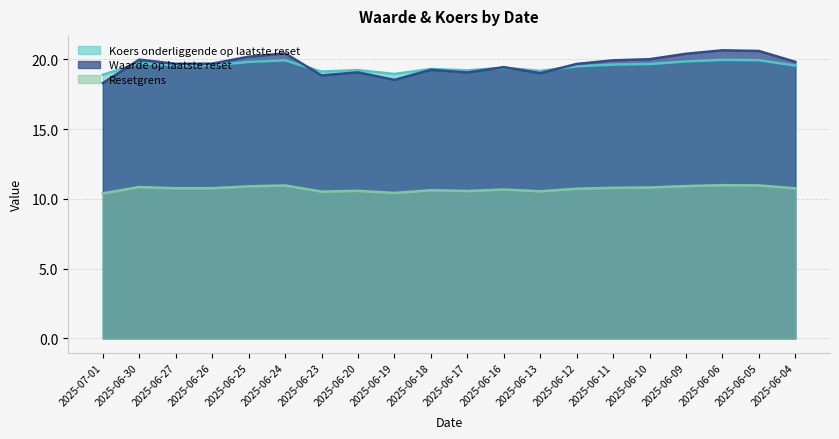

At how many categories does at least one series exceed 18?

20